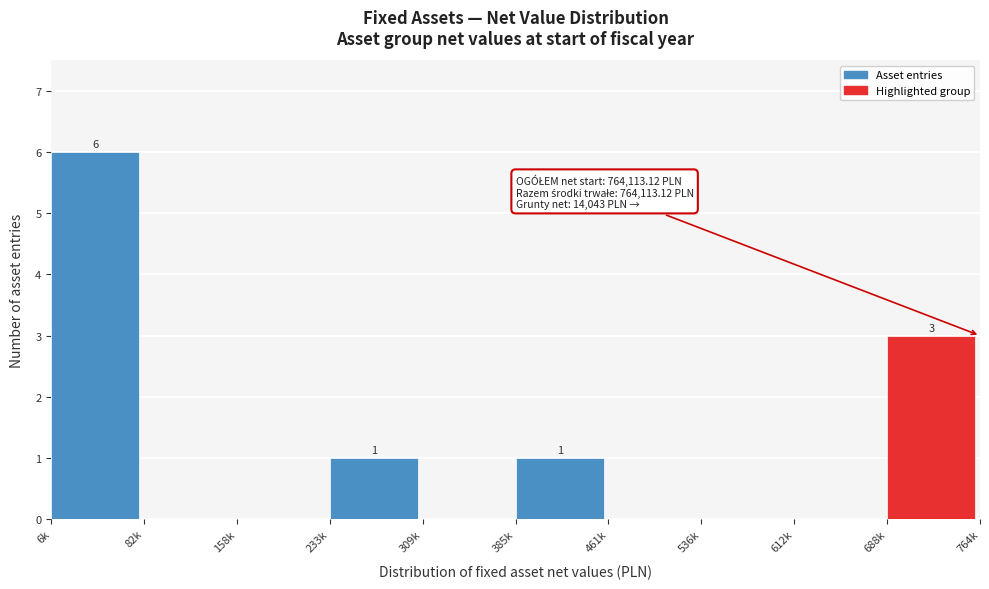

Reading left to right, what are all the values shown in this chart?

6k=6	82k=0	158k=0	233k=1	309k=0	385k=1	461k=0	536k=0	612k=0	688k=3